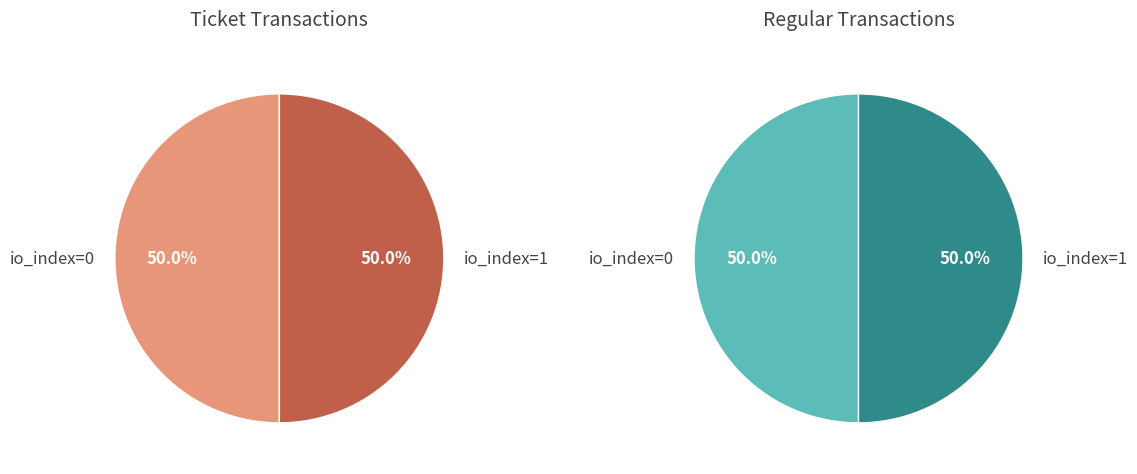

Which has a higher value, Ticket (io=1) or Regular (io=0)?

Ticket (io=1)